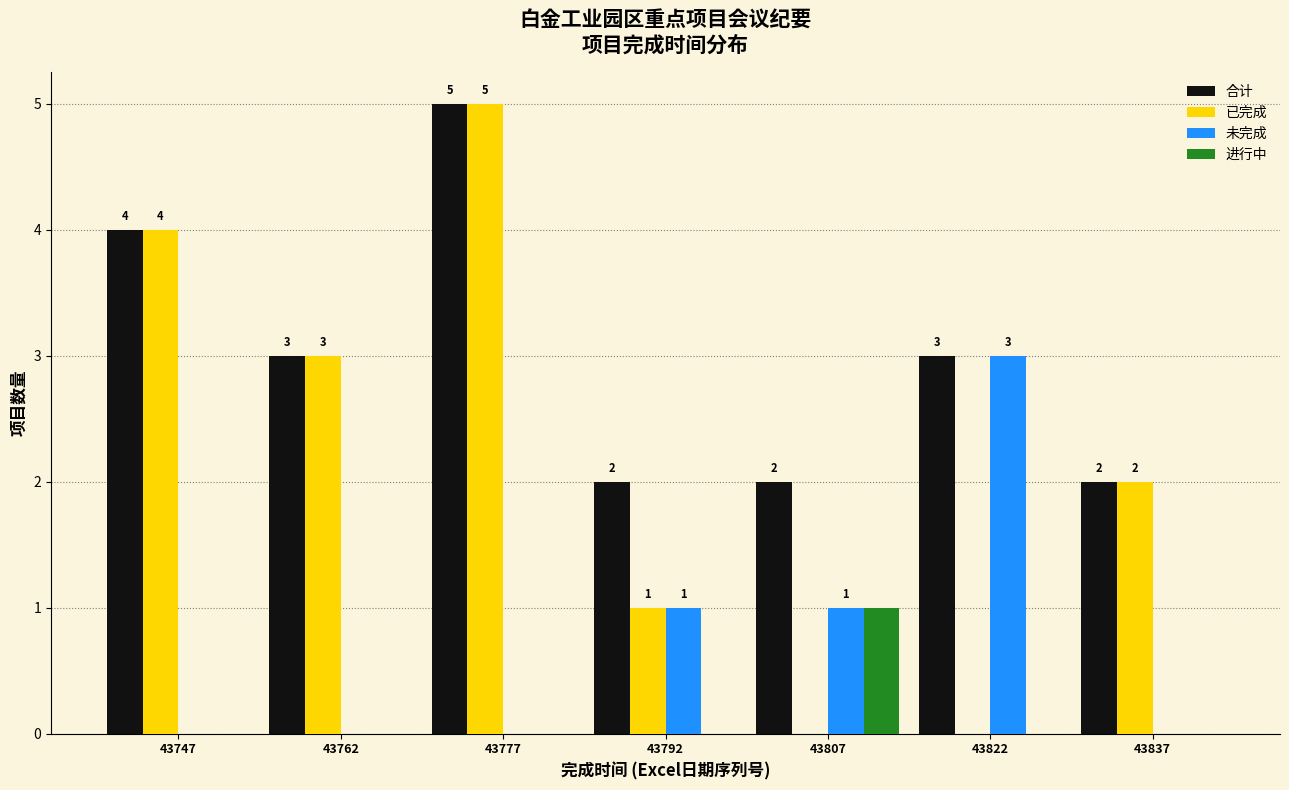

In the 已完成 series, which range on the x-axis has the tallest bar?

43770 to 43785